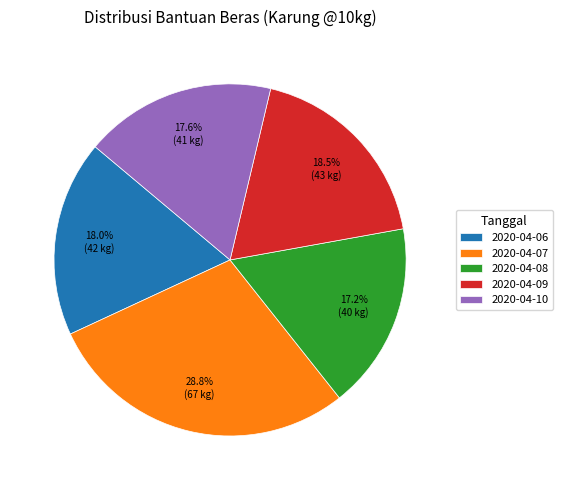

What is the largest slice in the pie chart?

2020-04-07